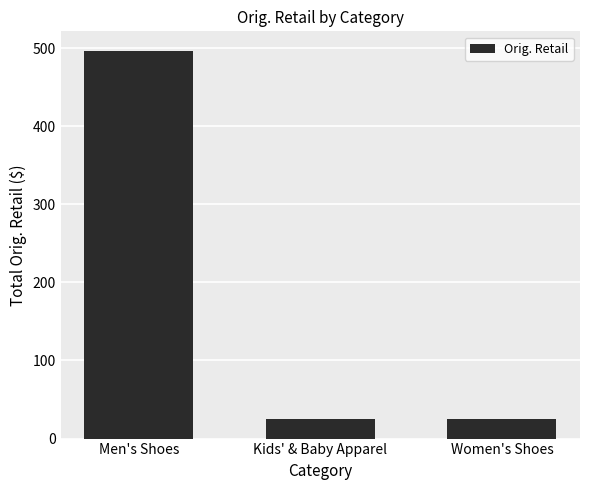

Reading left to right, list all the values displayed in this chart.

496.6	25.0	25.0